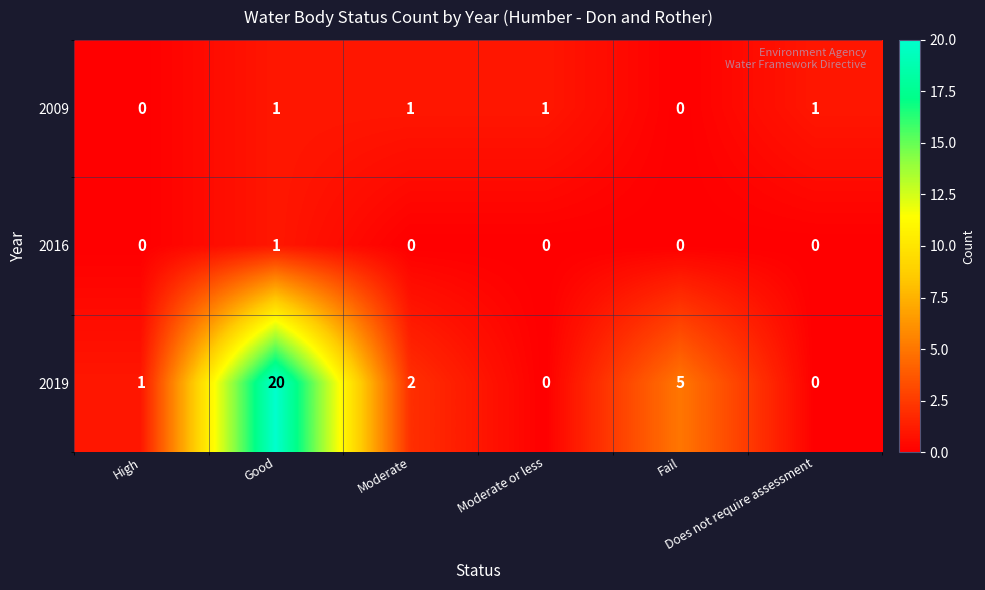

Count the number of categories in the chart.

6